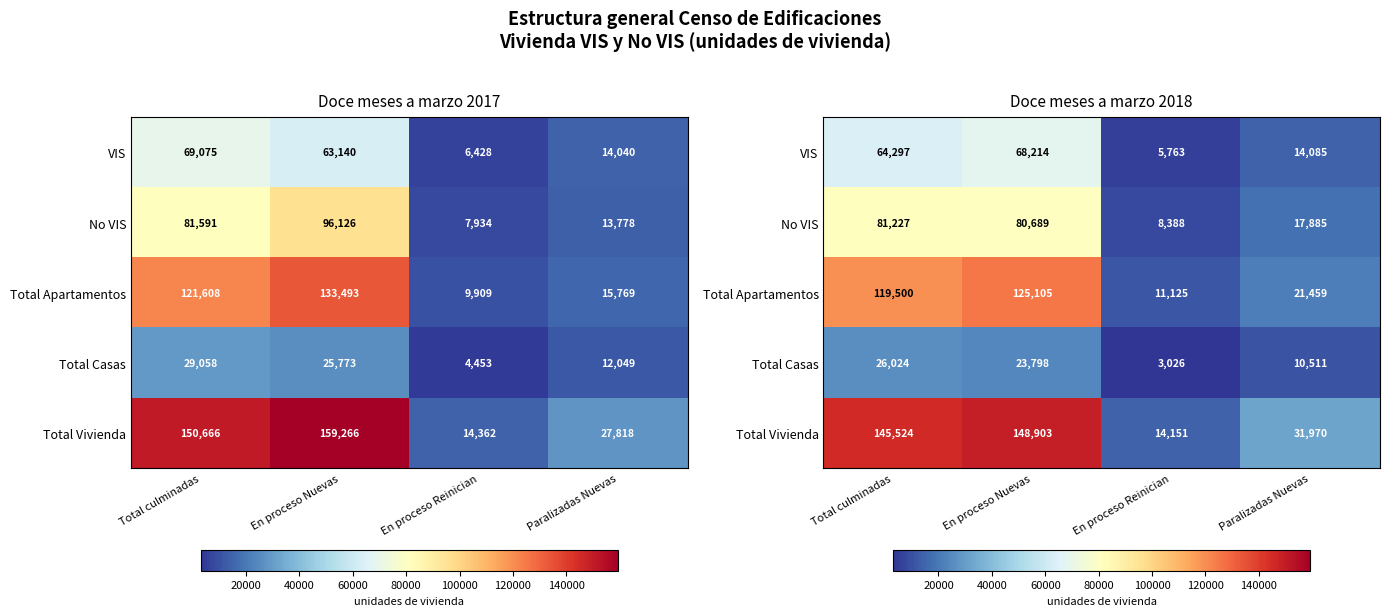

How many data points in Total Vivienda are less than 145524?

2